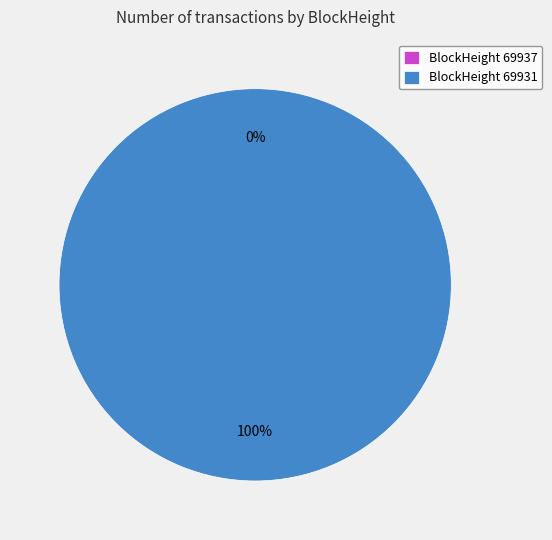

Count the number of slices in the pie.

2